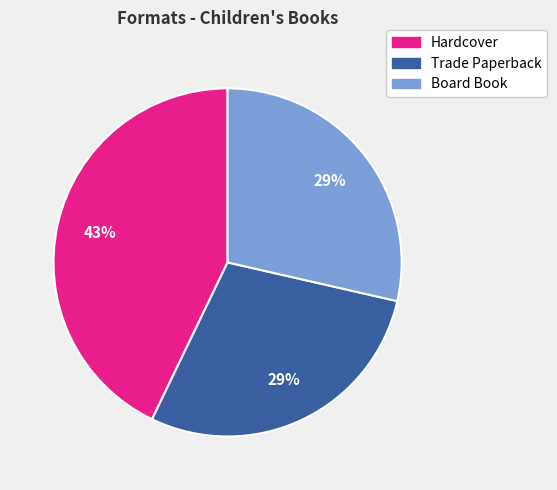

Is there any slice that represents more than half of the pie?

No